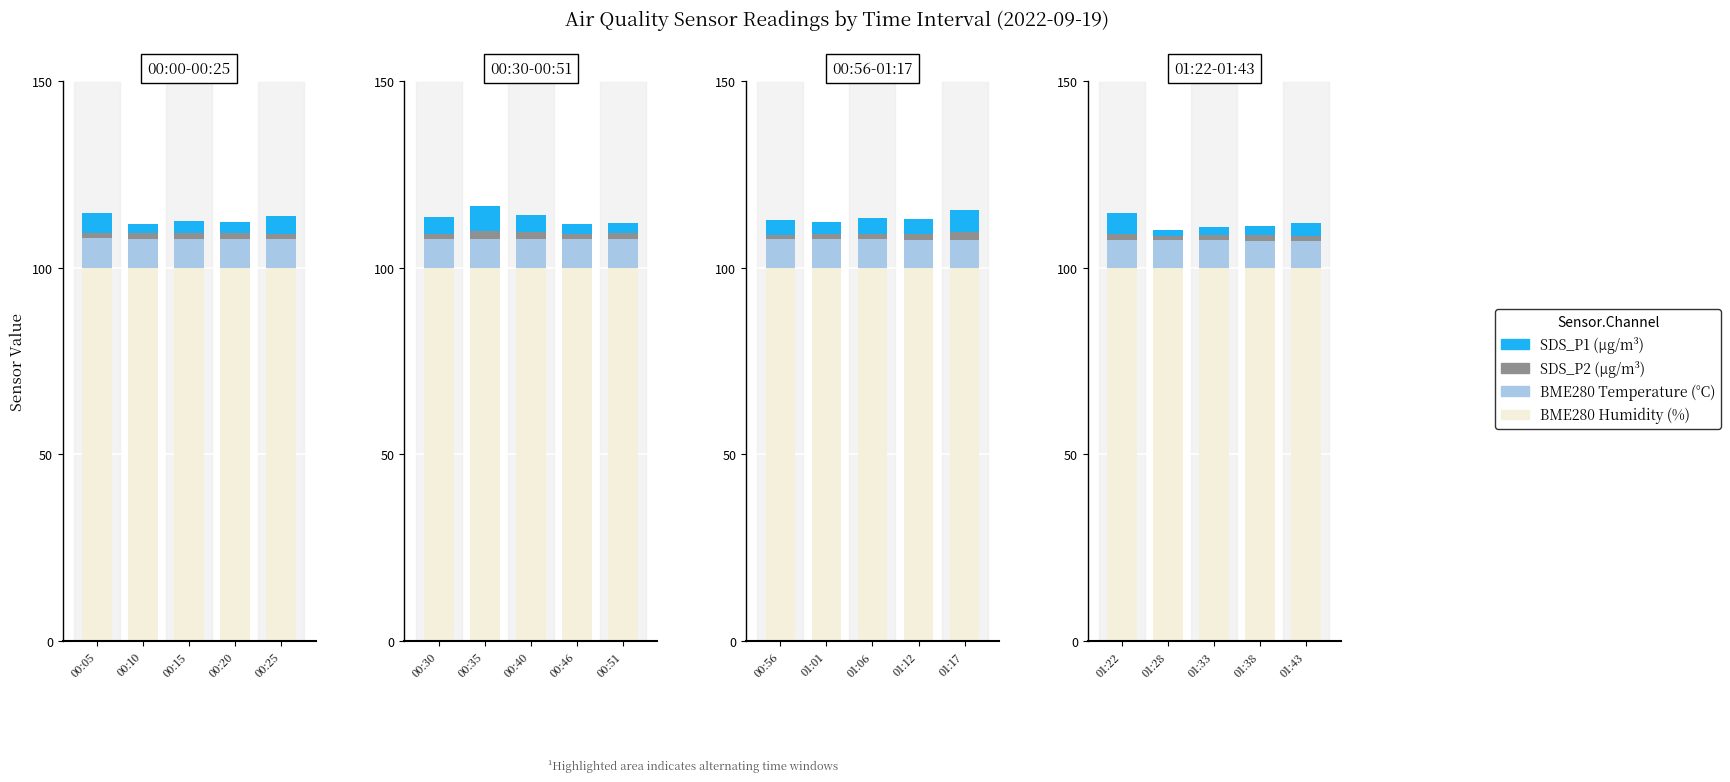

What is the difference between the second highest and minimum values in the BME280_temperature series?

0.1